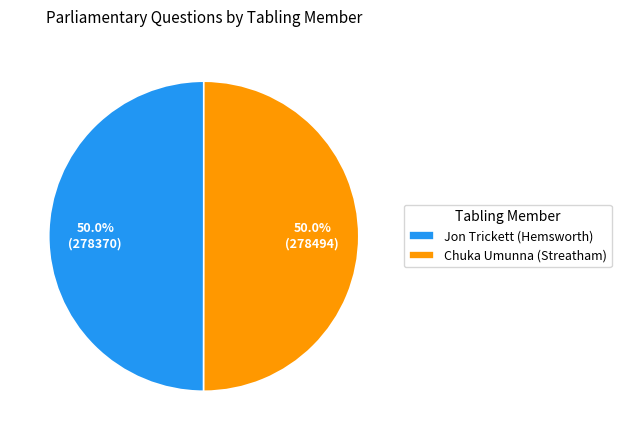

Count the number of slices in the pie.

2